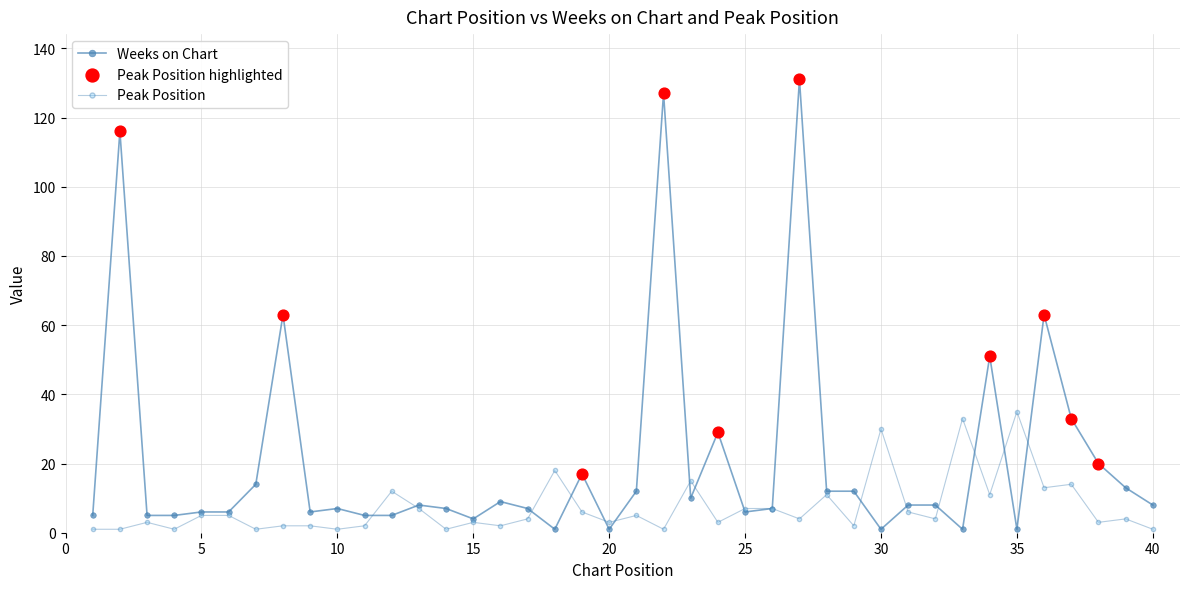

Count the number of data series in this chart.

2